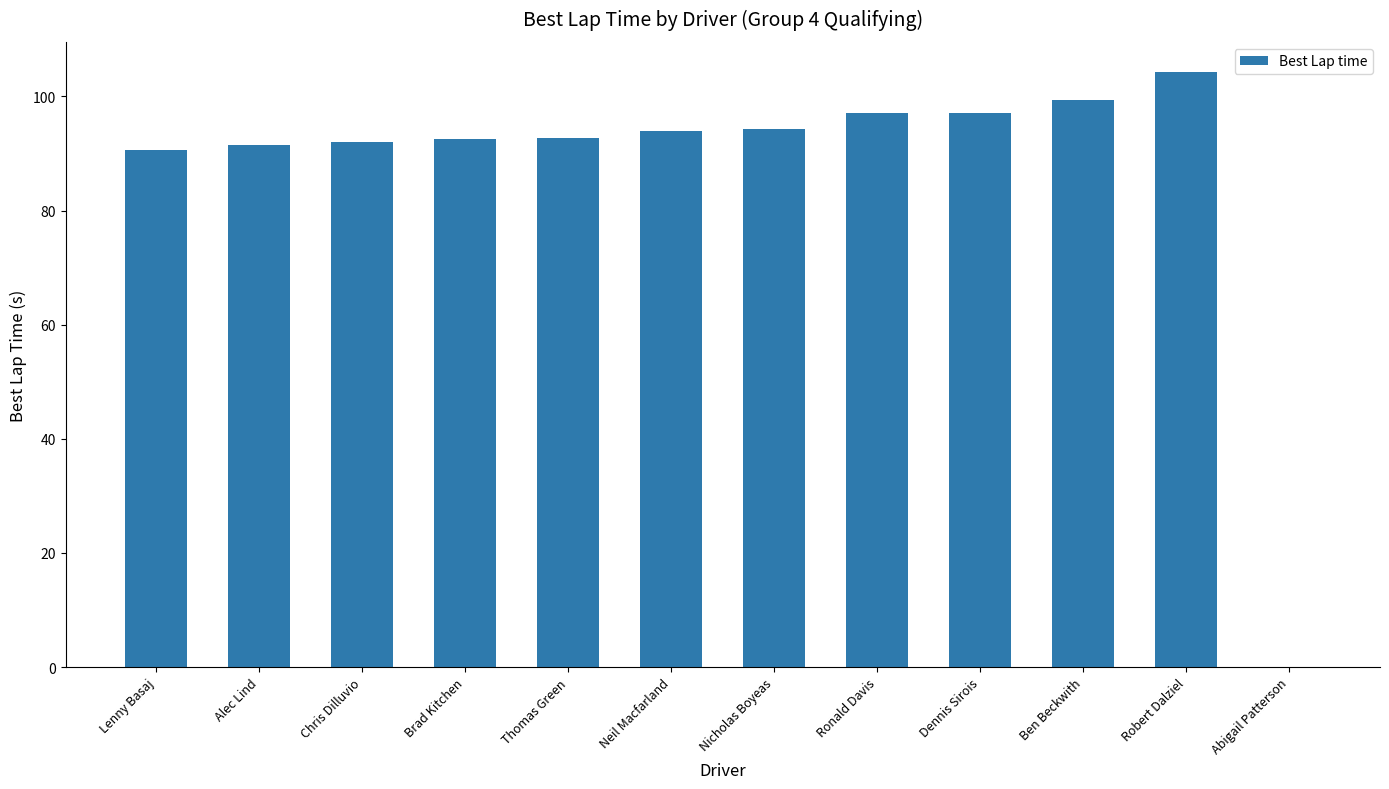

Which label corresponds to the largest value in the chart?

Robert Dalziel